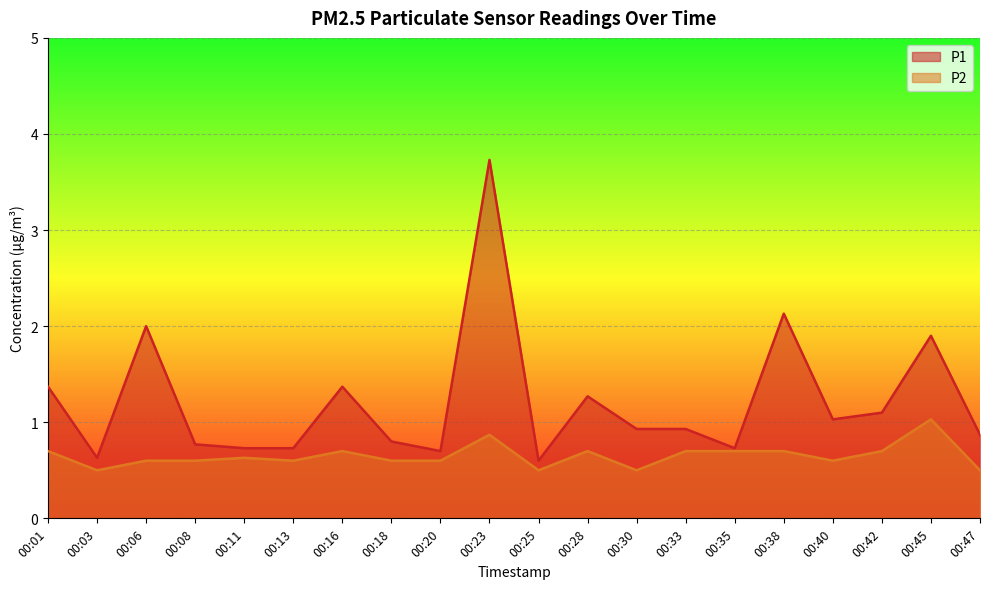

What is the difference between the second highest and minimum values in the P1 series?

1.5